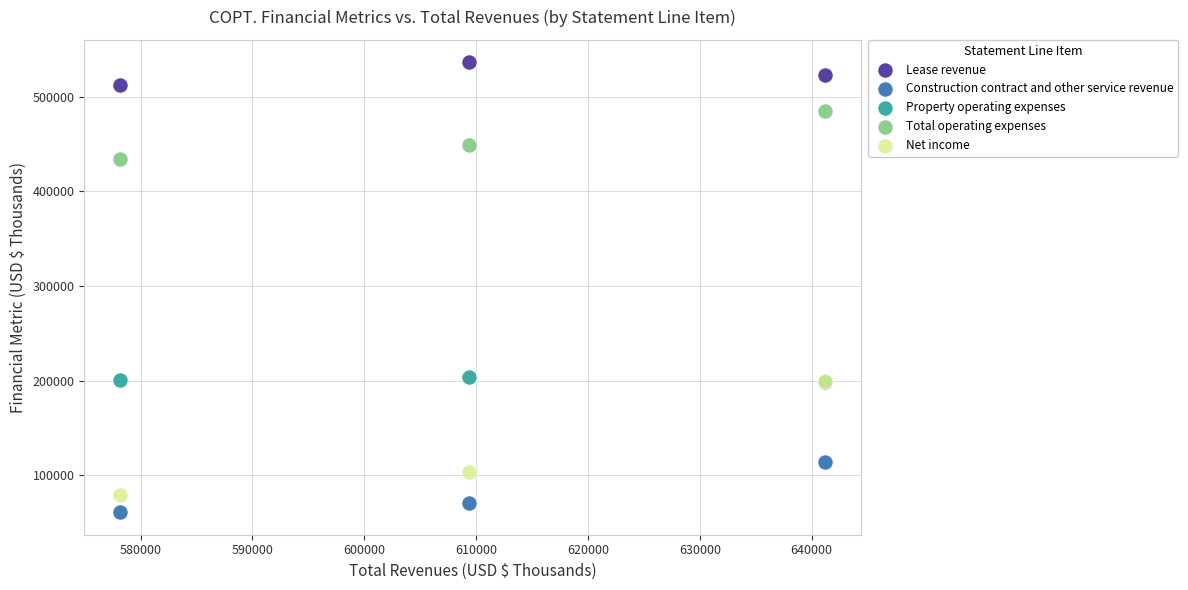

What are all the series names shown in the legend?

Lease revenue, Construction contract and other service revenue, Property operating expenses, Total operating expenses, Net income